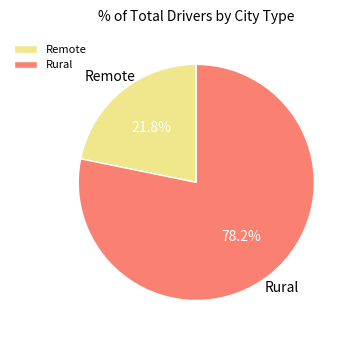

Count the number of slices in the pie.

2